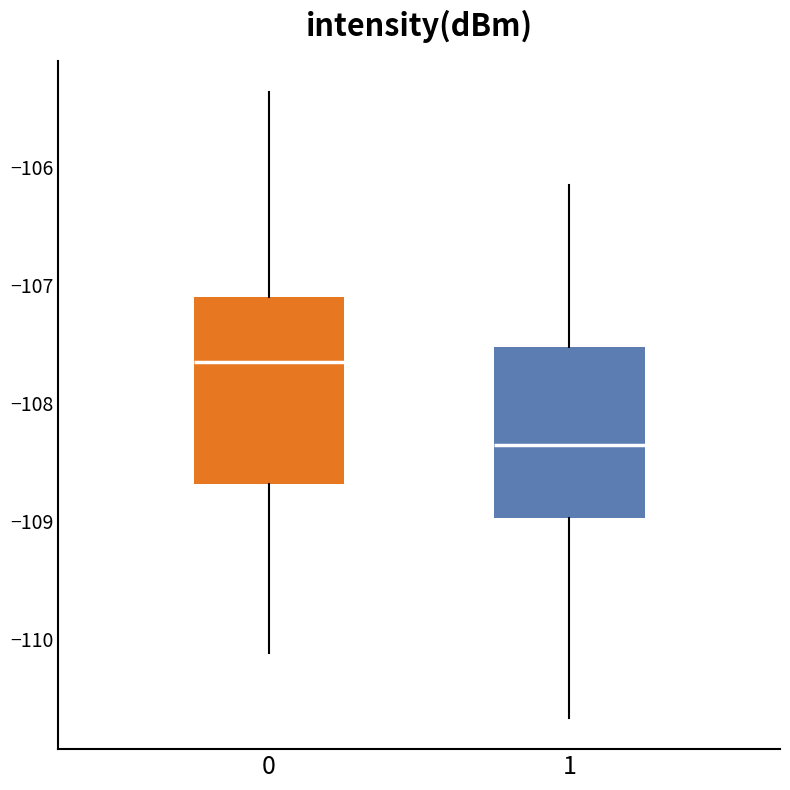

Reading left to right, read every box against the y-axis: the position of its median line, the range the box covers, and the ends of its whiskers. The values are not printed on the chart, so give them approximately, as read against the axis.

0: median -107.7, box -108.7 to -107.1, whiskers -110.1 to -105.4
1: median -108.3, box -109.0 to -107.5, whiskers -110.7 to -106.2